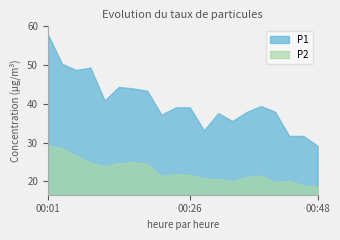

How many categories are shown in the chart?

20